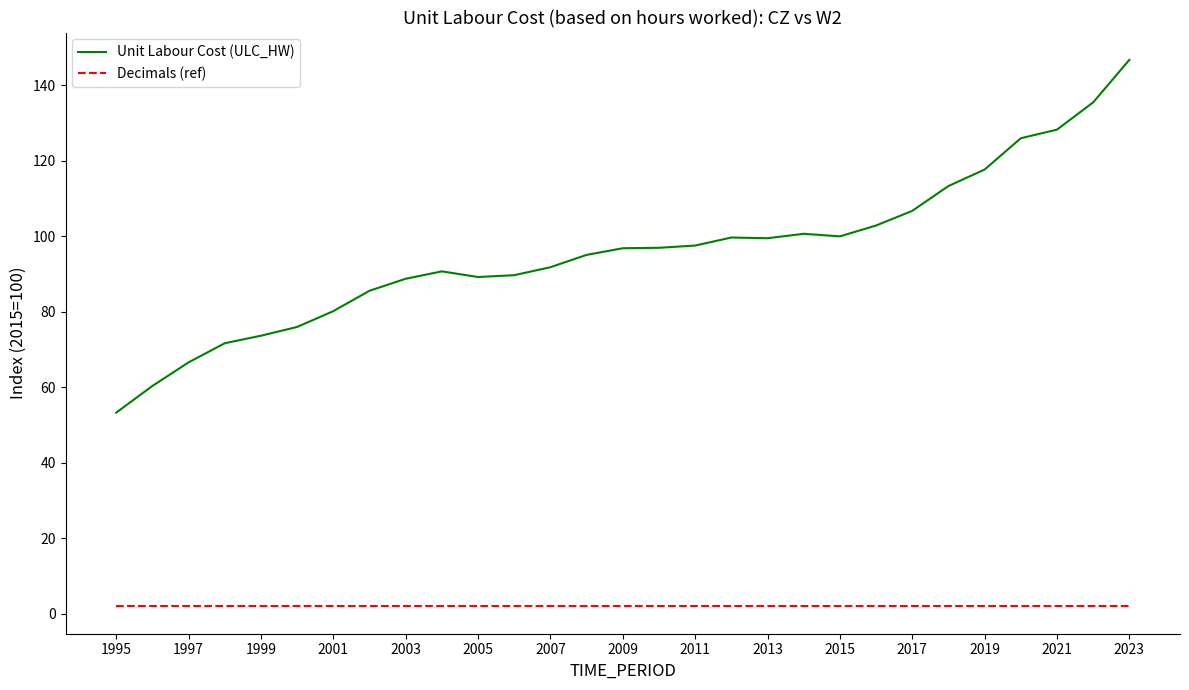

List the series in order of their peak value, highest first.

Unit Labour Cost (ULC_HW), Decimals (ref)